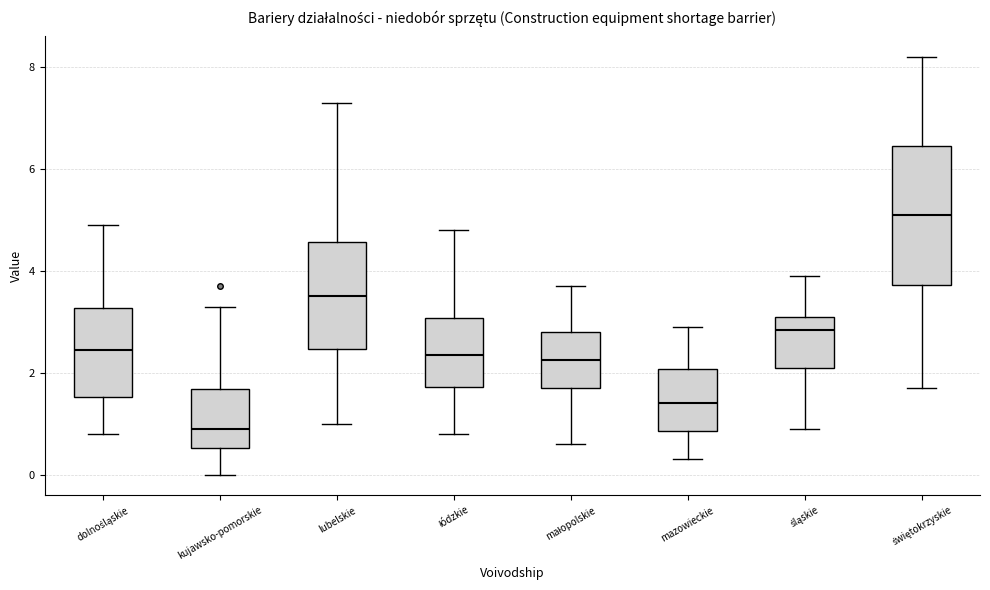

Which box is the tallest, from its lower edge to its upper edge?

świętokrzyskie